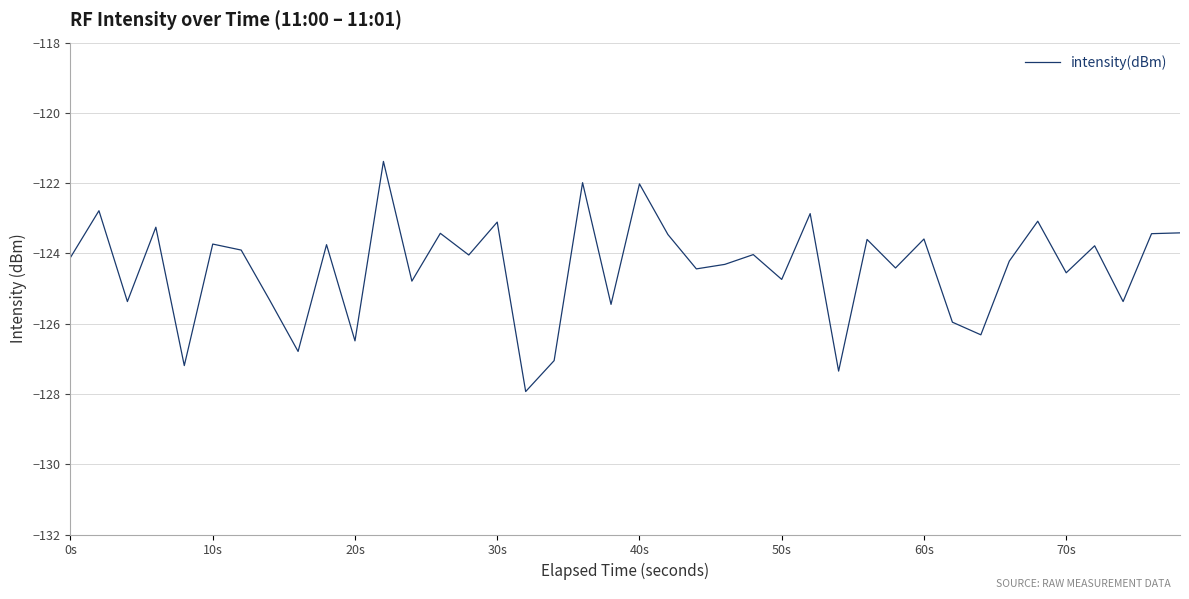

What is the sum of all values?

-4976.8